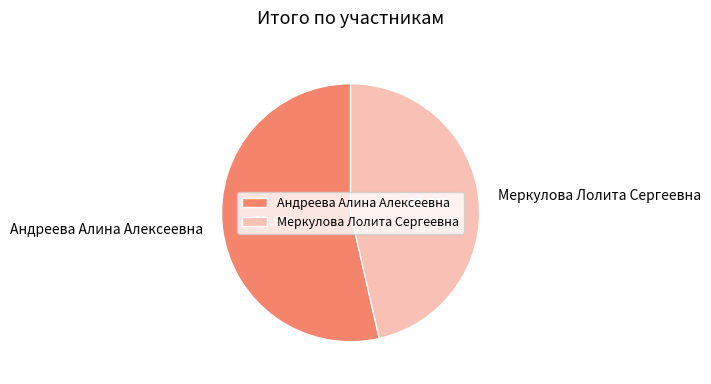

How many segments does this pie chart have?

2